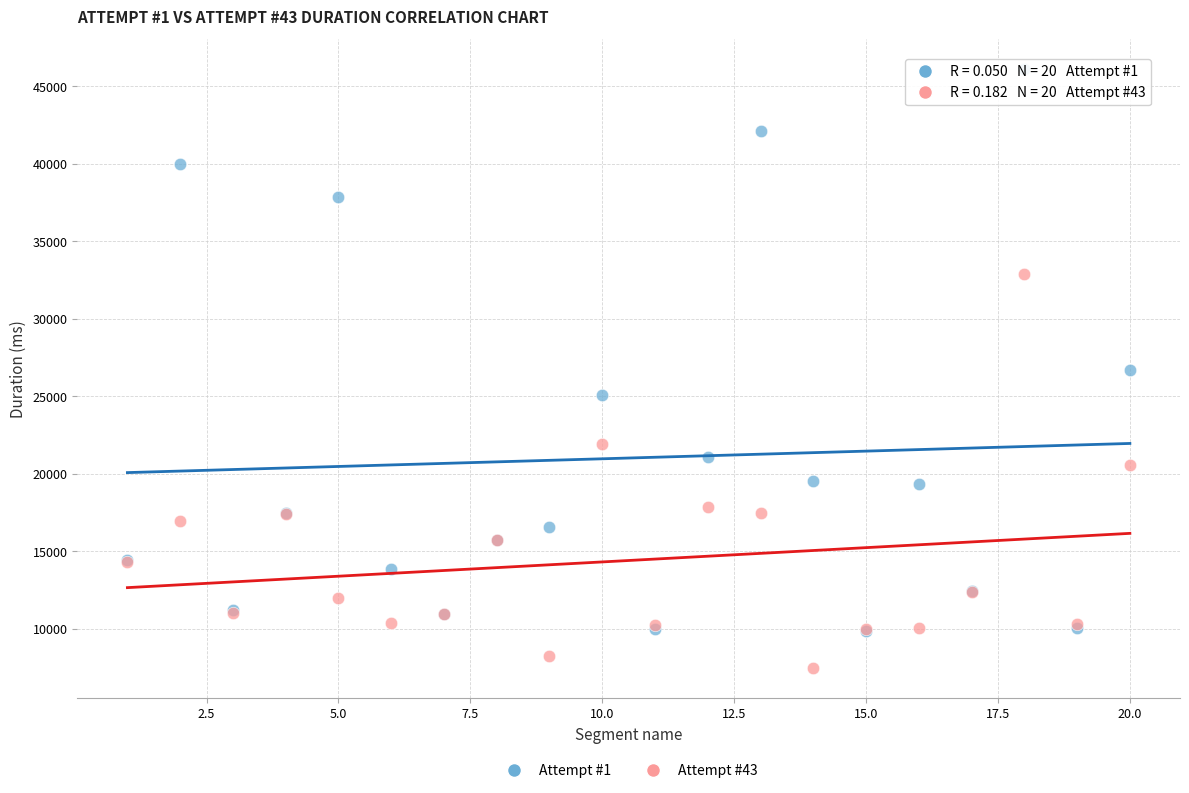

In the Attempt #1 series, what Y value is closest to 27985?

26671